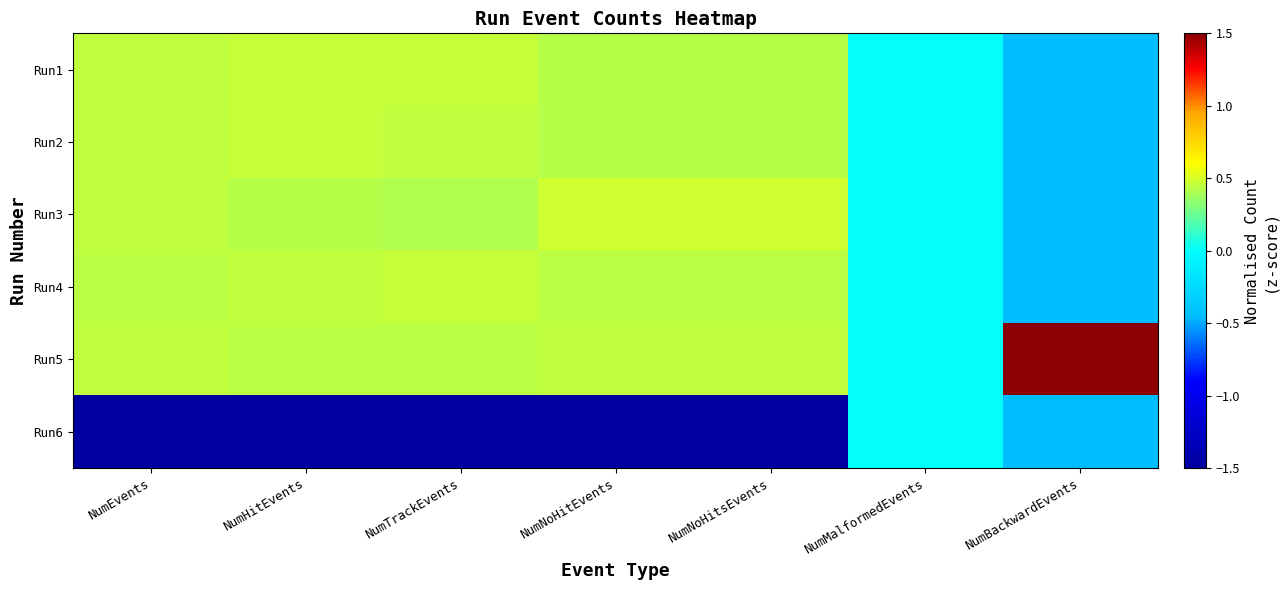

What is the difference between the highest and lowest values at NumBackwardEvents?

2.7